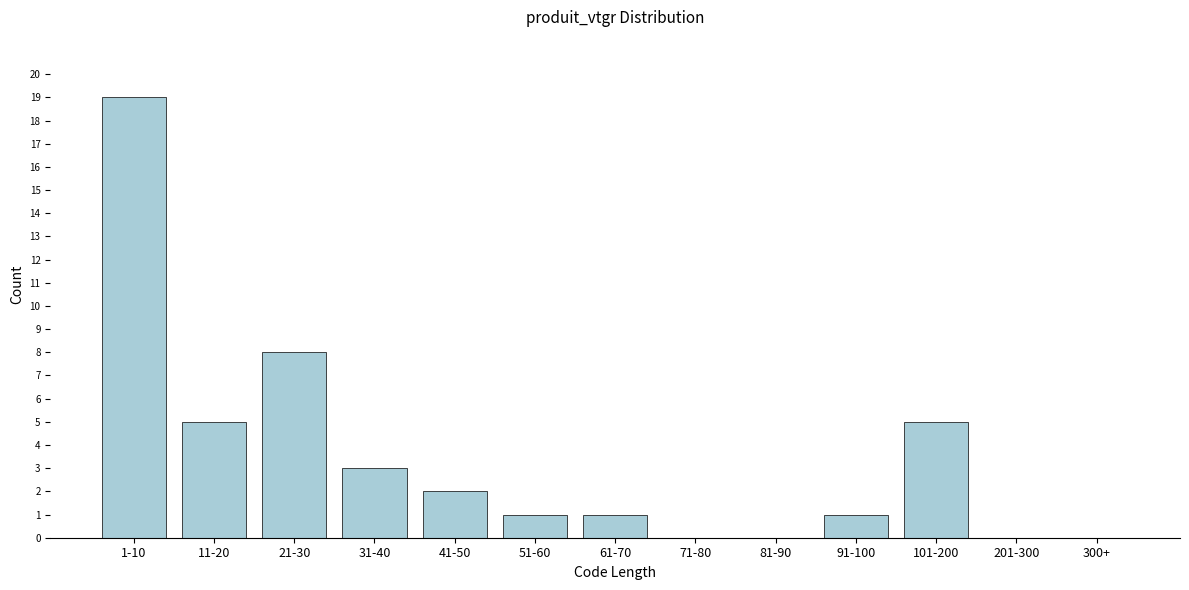

Reading left to right, what are all the values shown in this chart?

1-10=19	11-20=5	21-30=8	31-40=3	41-50=2	51-60=1	61-70=1	71-80=0	81-90=0	91-100=1	101-200=5	201-300=0	300+=0